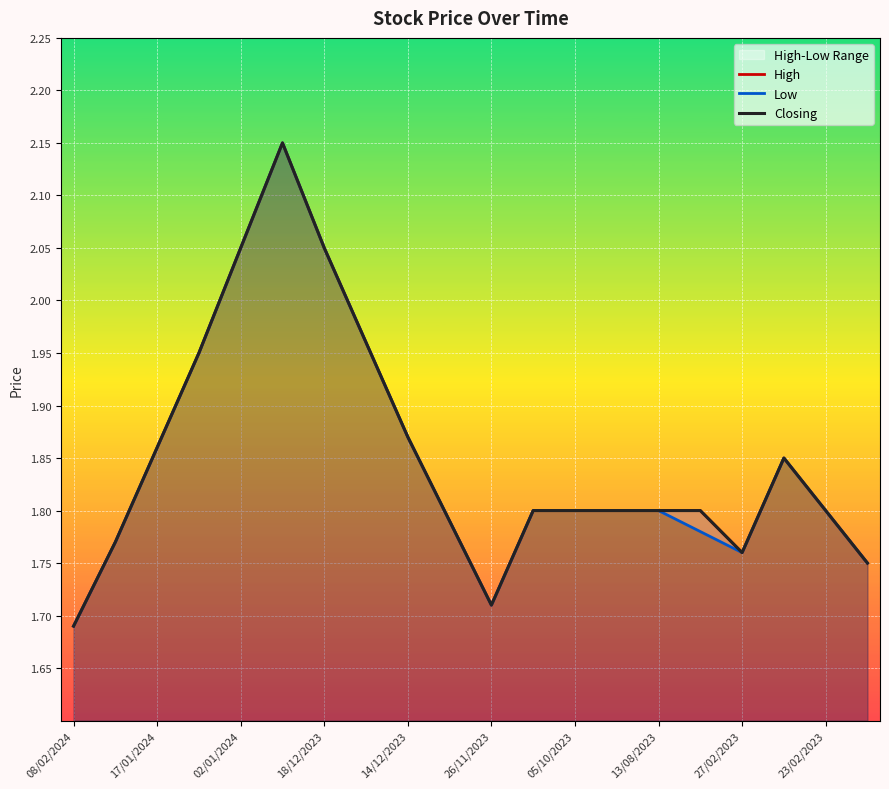

Which series has the largest total across all categories?

High